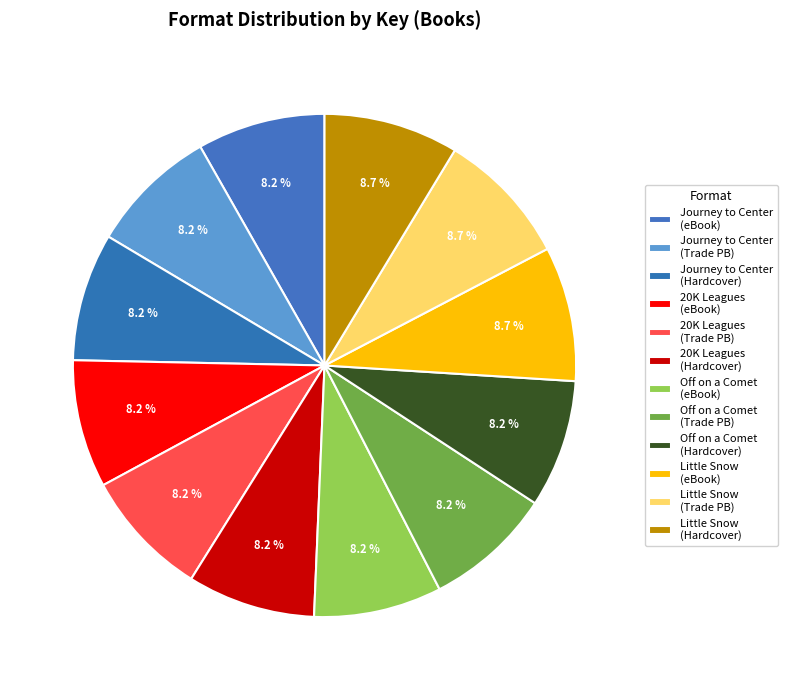

Which category has the biggest portion of the pie?

Little Snow Must Fall (eBook)